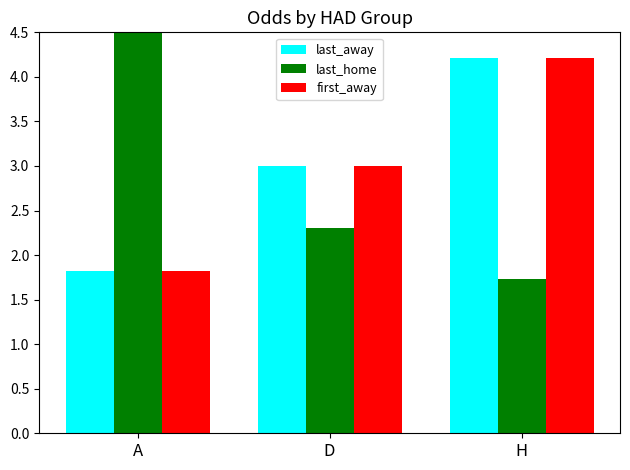

What is the minimum value for first_away?

1.8